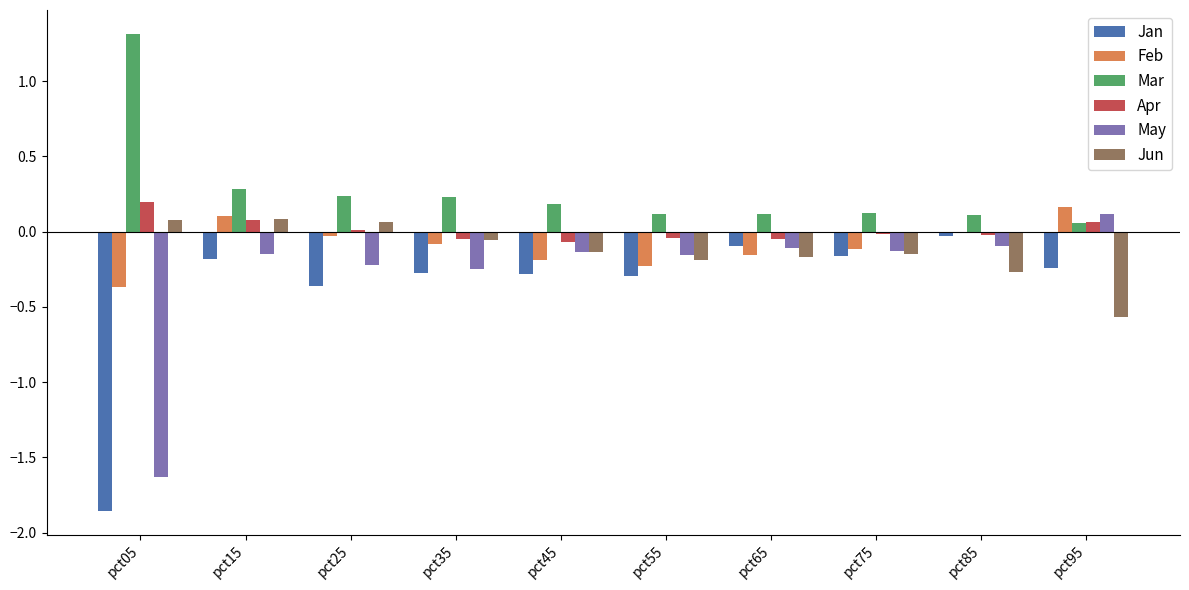

Is the value of May at pct65 greater than the value of Apr at pct75?

No